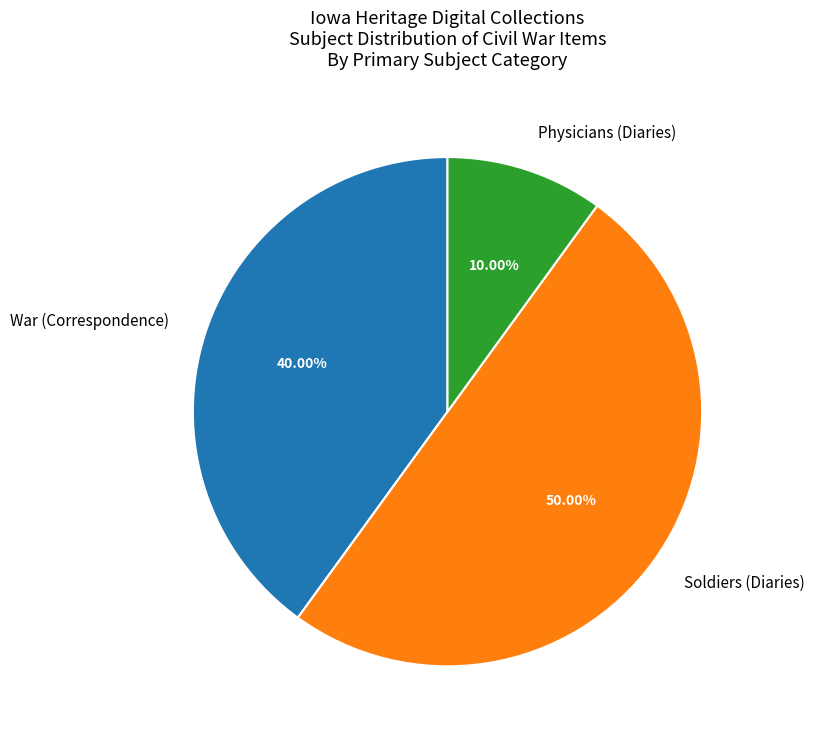

How many segments does this pie chart have?

3